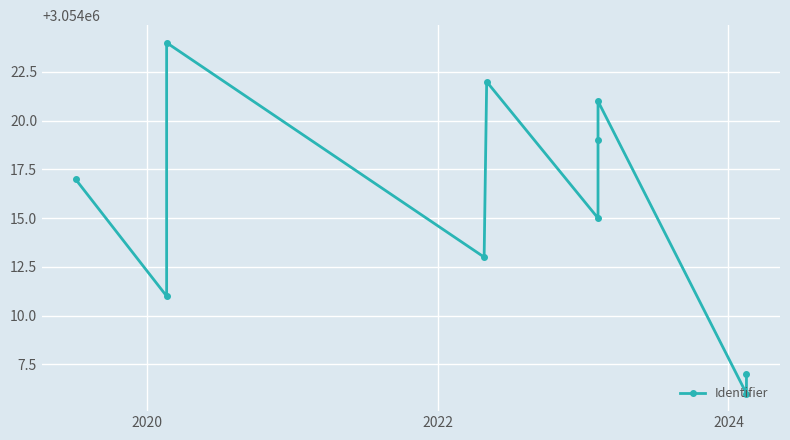

How many values are below 3054017?

5